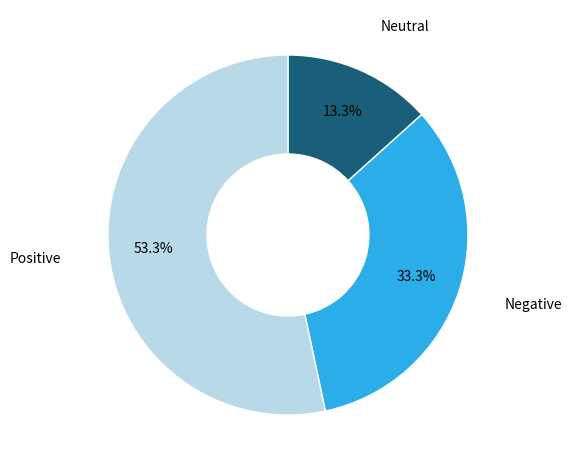

Is there a majority slice in this chart?

Yes